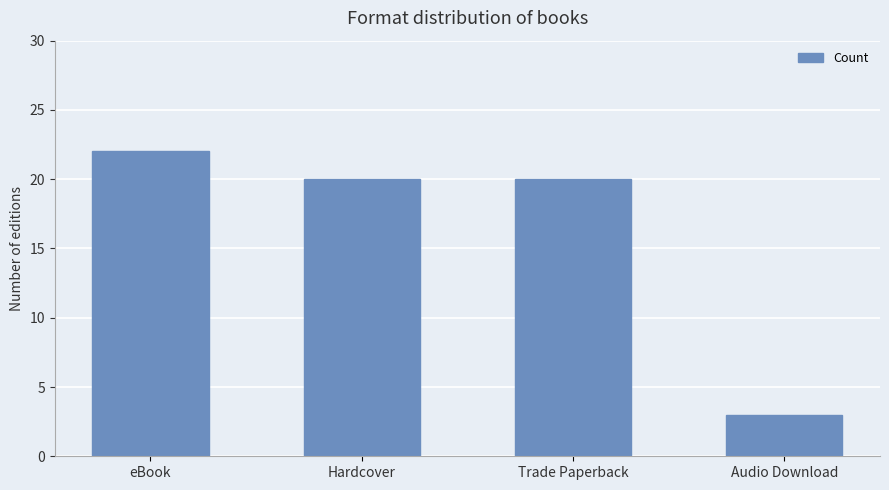

What is the maximum value shown in the chart?

22